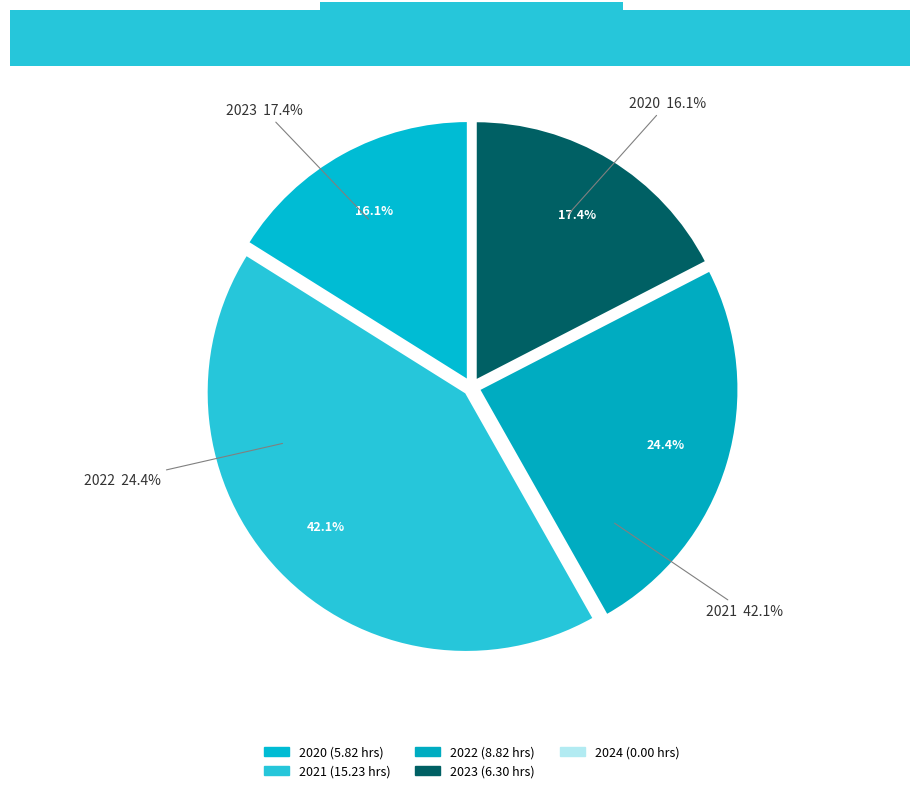

What is the change in value from 2023 to 2024?

-6.3